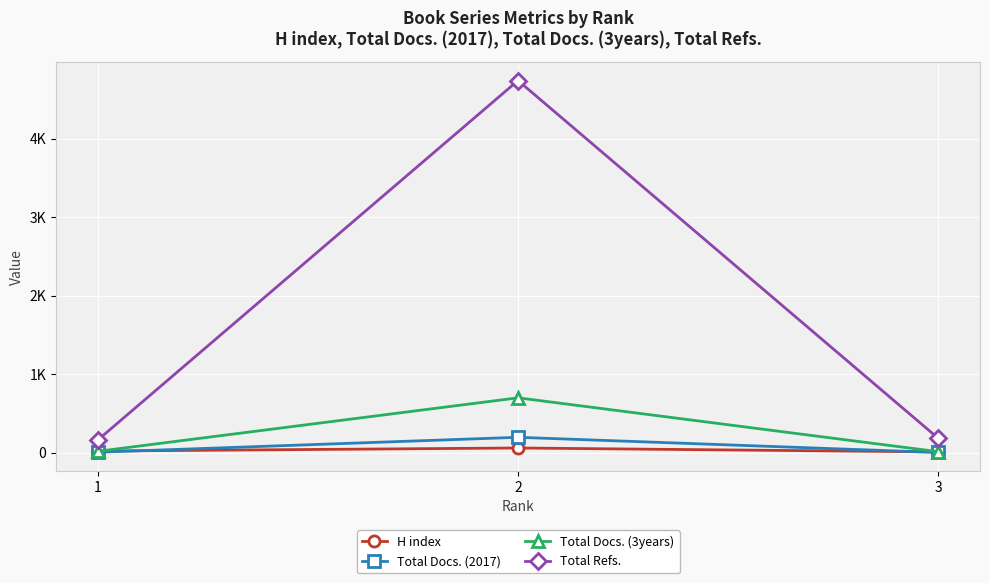

At which label does Total Docs. (3years) reach its minimum?

3